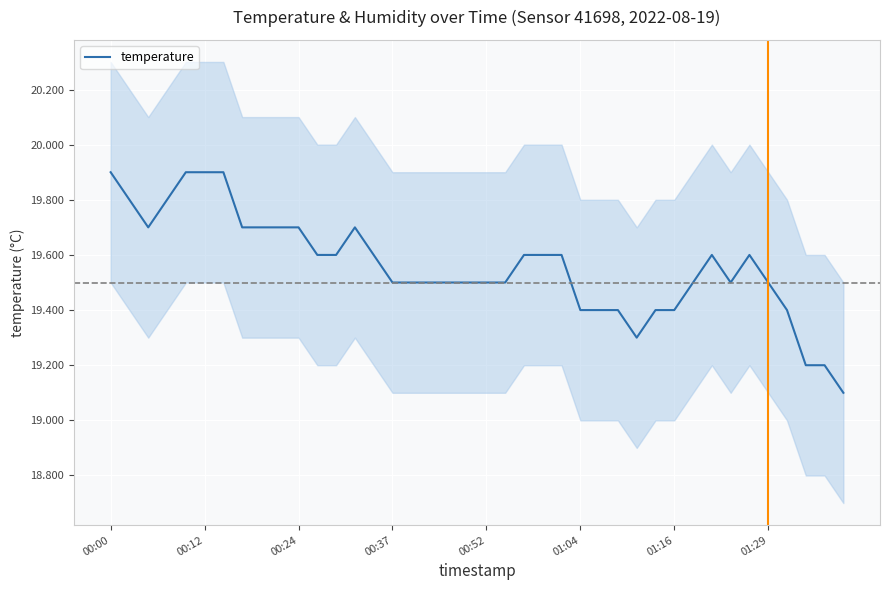

True or false: the data has more than 1 interior local peaks.

True